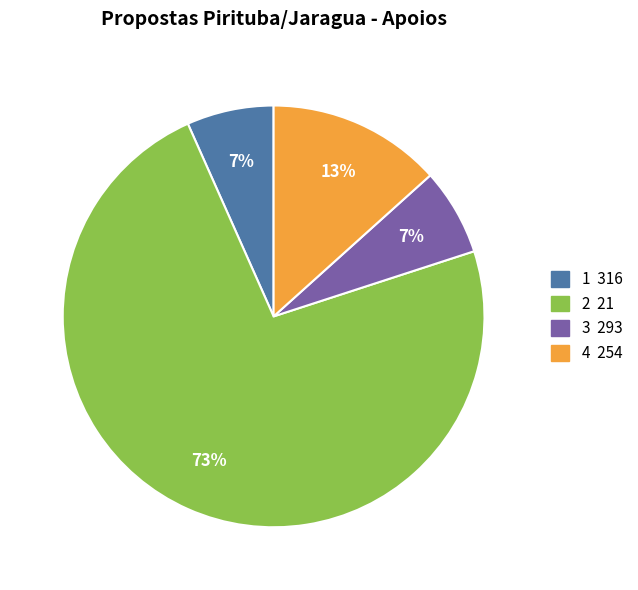

Is there any slice that represents more than half of the pie?

Yes